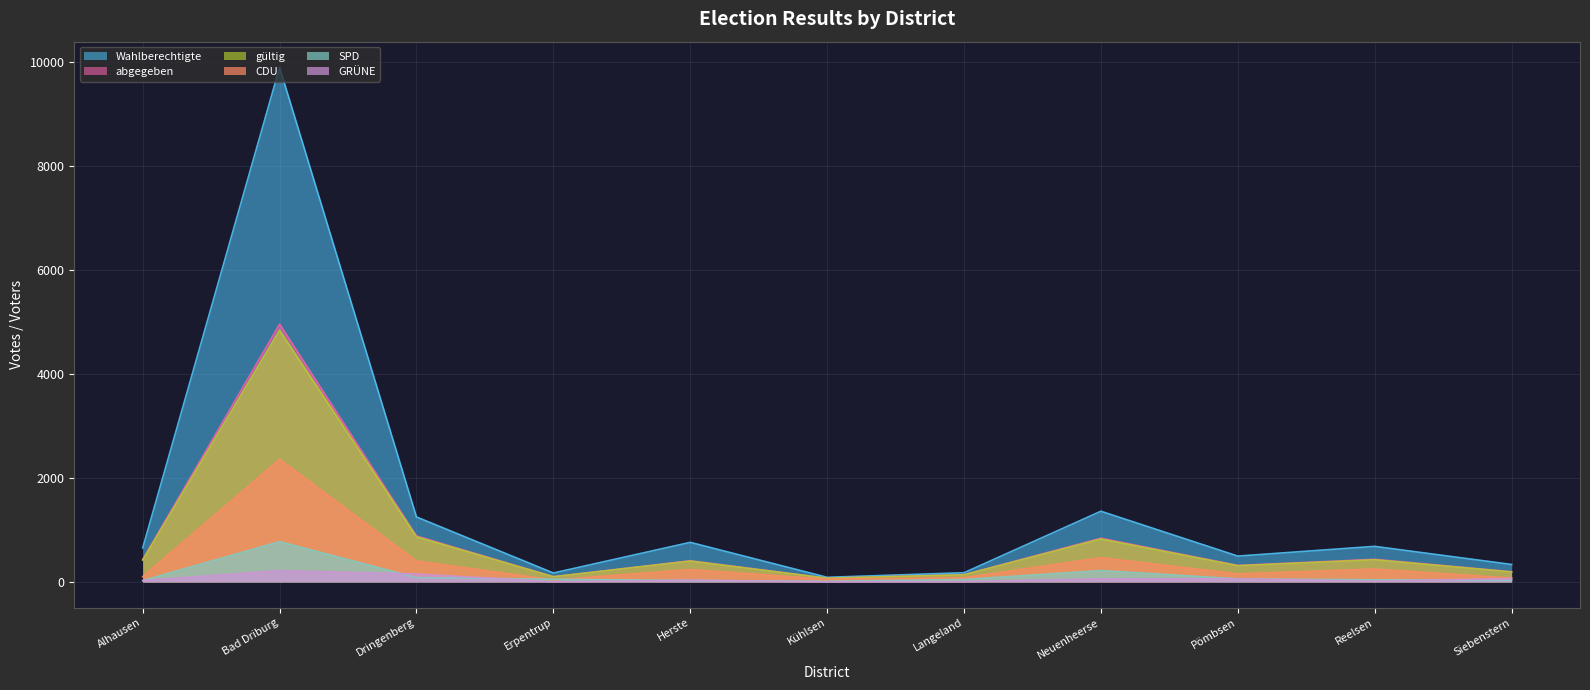

Reading right to left, what are all the values shown in this chart?

Wahlberechtigte: 335	683	496	1358	176	88	760	171	1248	9888	653
abgegeben: 195	434	317	839	139	72	406	99	883	4954	430
gültig: 191	425	311	824	136	71	400	99	866	4837	419
CDU: 72	247	153	465	79	50	237	36	401	2357	101
SPD: 30	40	58	218	45	13	28	51	82	774	24
GRÜNE: 65	13	60	58	6	0	32	2	151	217	25